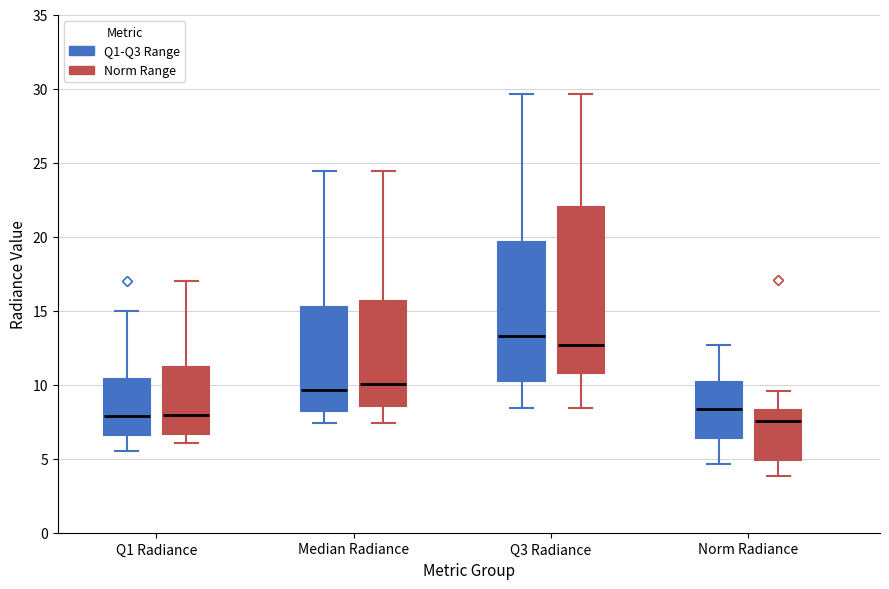

Reading left to right, transcribe this box plot: for each box, give where its median line is, the range the box spans, and where its two whiskers end, as read against the y-axis. The values are not printed on the chart, so give them approximately, as read against the axis.

Q1 Radiance (Q1-Q3 Range): median 8.0, box 6.5 to 10.5, whiskers 5.5 to 15.0
Q1 Radiance (Norm Range): median 8.0, box 6.5 to 11.0, whiskers 6.0 to 17.0
Median Radiance (Q1-Q3 Range): median 9.5, box 8.0 to 15.5, whiskers 7.5 to 24.5
Median Radiance (Norm Range): median 10.0, box 8.5 to 15.5, whiskers 7.5 to 24.5
Q3 Radiance (Q1-Q3 Range): median 13.5, box 10.0 to 19.5, whiskers 8.5 to 29.5
Q3 Radiance (Norm Range): median 12.5, box 11.0 to 22.0, whiskers 8.5 to 29.5
Norm Radiance (Q1-Q3 Range): median 8.5, box 6.5 to 10.0, whiskers 4.5 to 12.5
Norm Radiance (Norm Range): median 7.5, box 5.0 to 8.5, whiskers 4.0 to 9.5